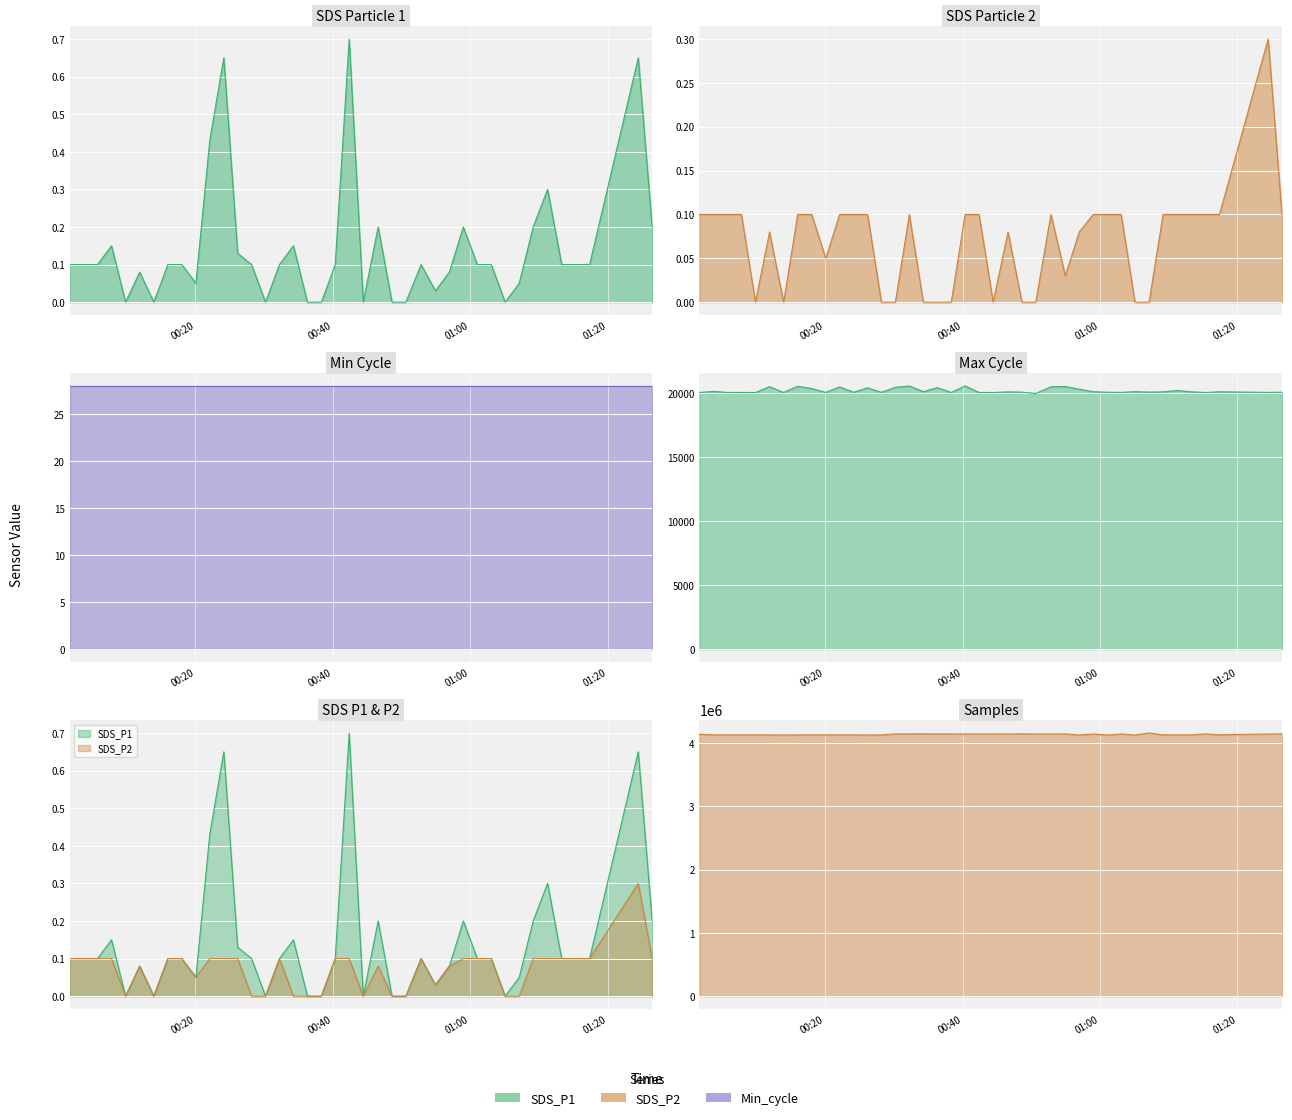

True or false: Max_cycle and SDS_P2 cross at least once.

False